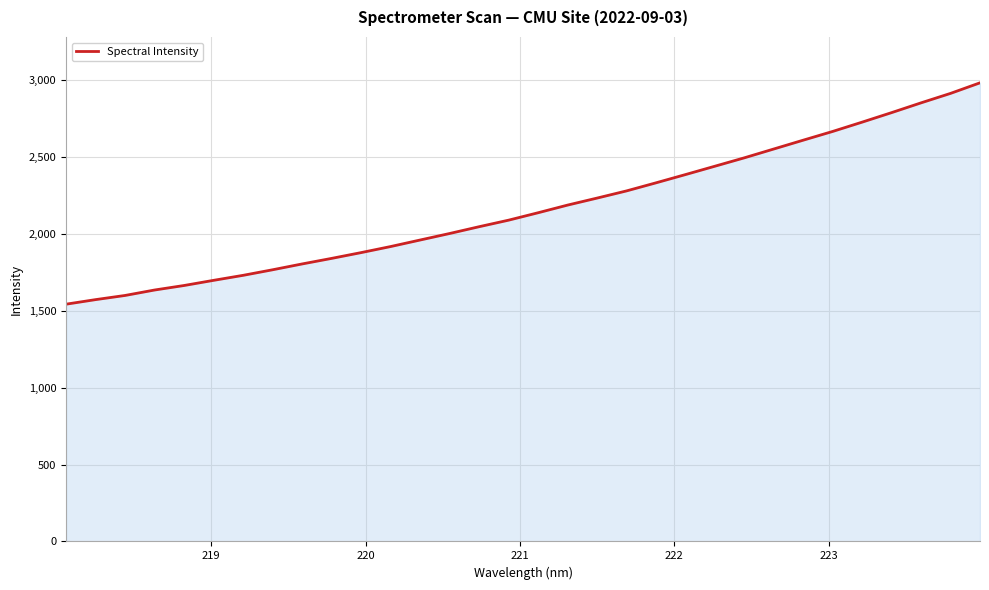

Does the chart display data point markers on the line(s)?

No